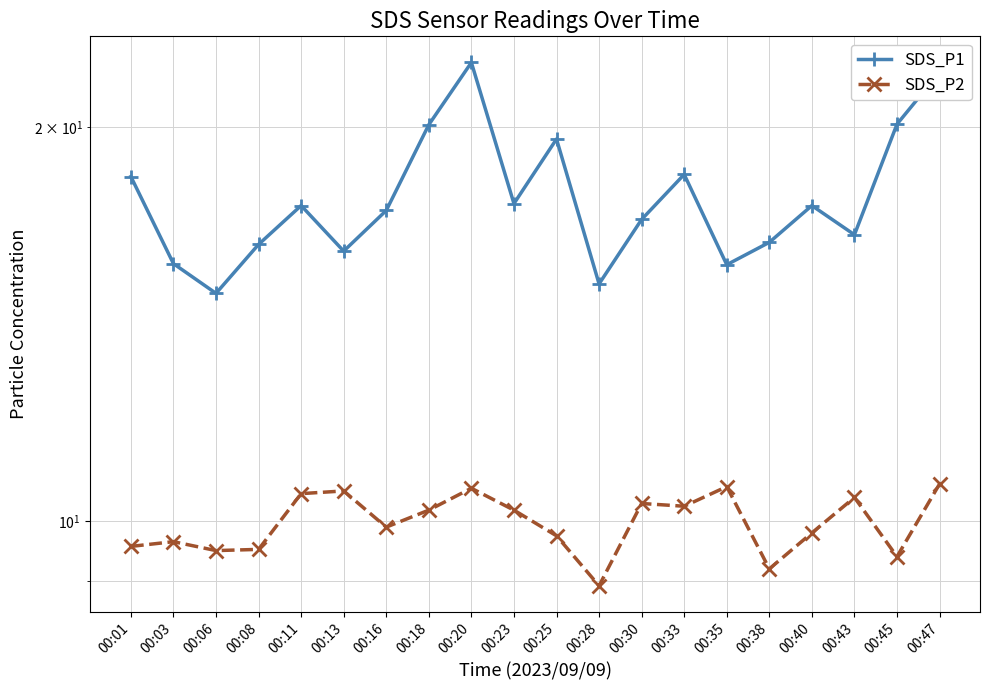

What is the approximate value of SDS_P2 at 00:01?

9.6